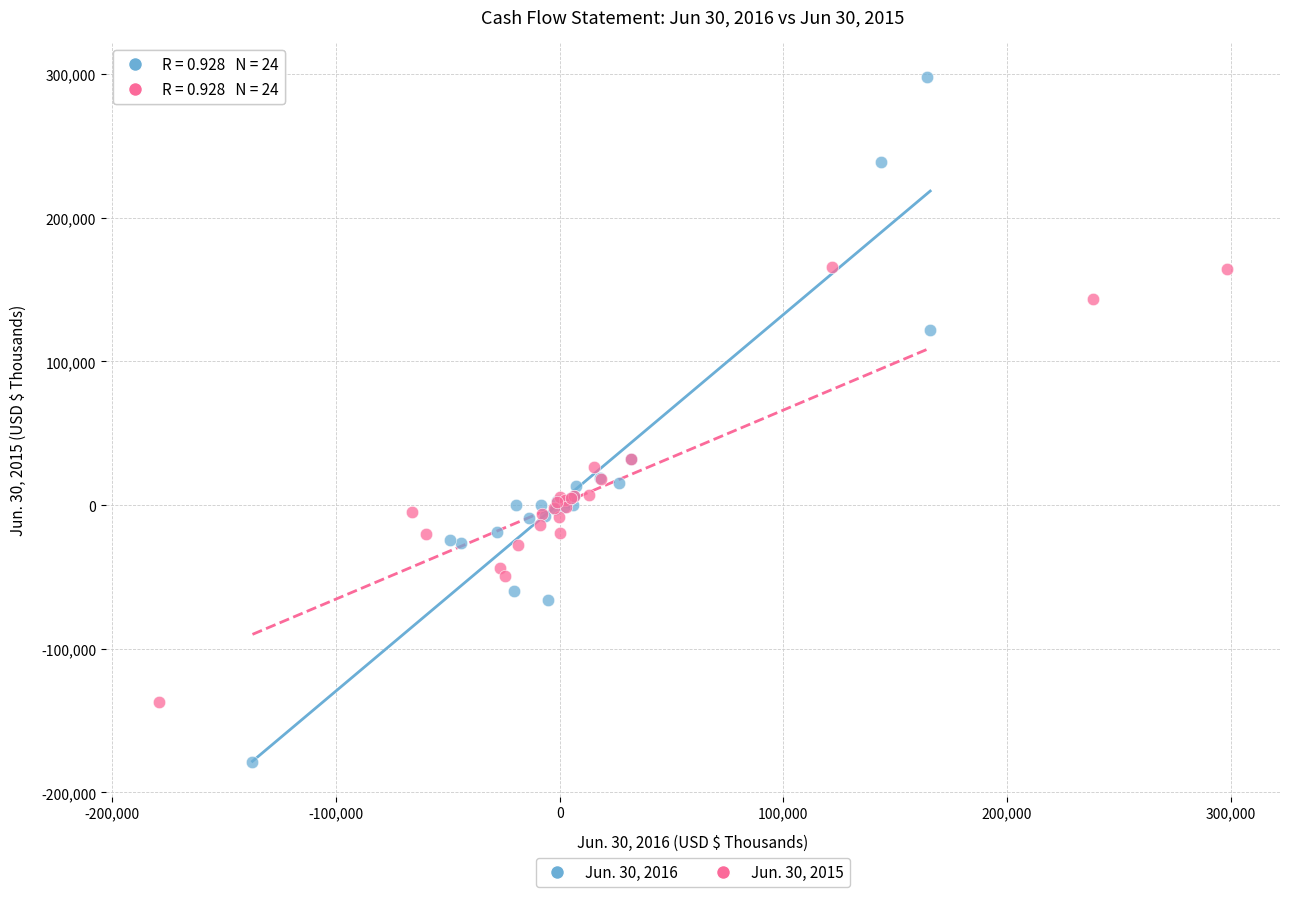

Which series has the largest Y range (max minus min)?

Jun. 30, 2016